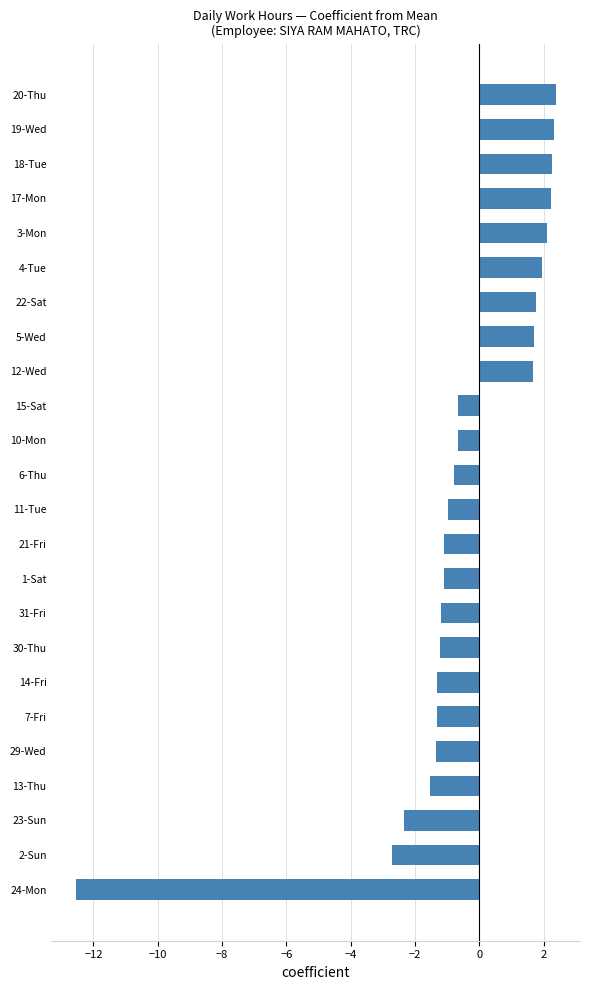

Where is the data nearest to the value -5?

2-Sun